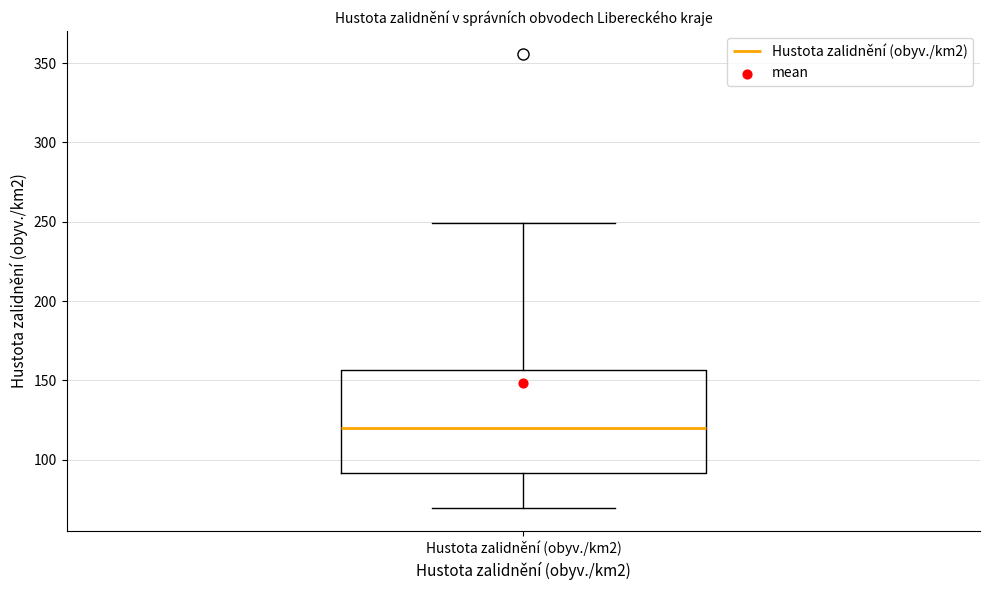

Transcribe this box plot: give where the median line is, the range the box spans, and where the two whiskers end, as read against the y-axis. The values are not printed on the chart, so give them approximately, as read against the axis.

median 120, box 90 to 155, whiskers 70 to 250